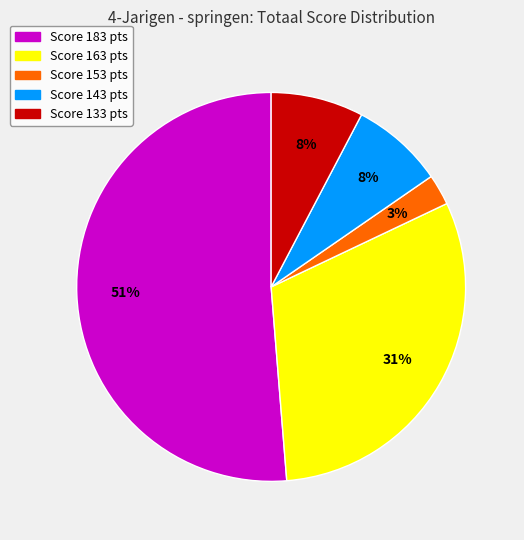

Is there any slice that represents more than half of the pie?

Yes